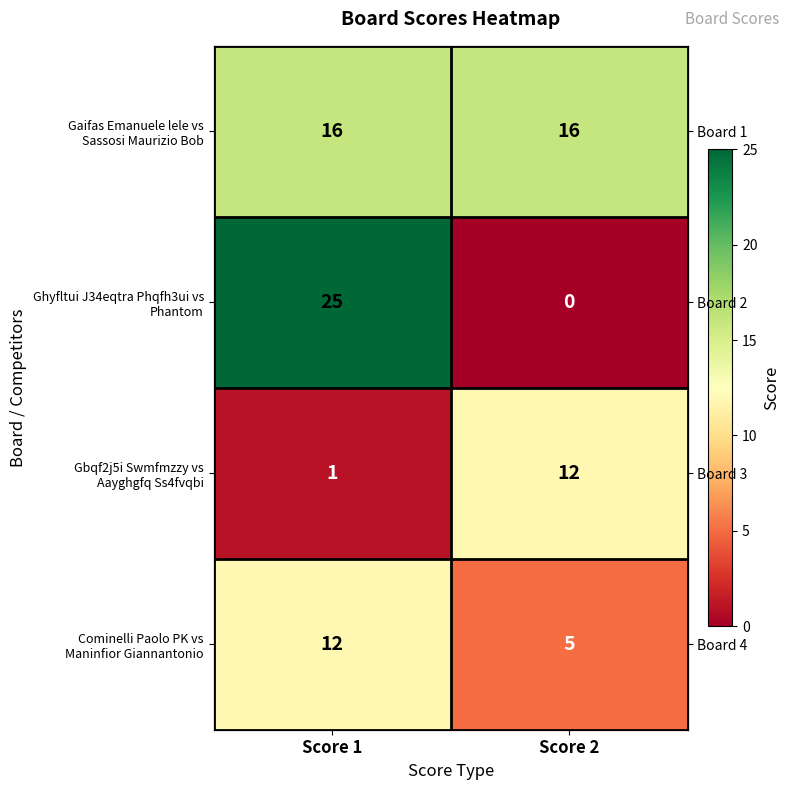

At which label does Gbqf2j5i Swmfmzzy vs Aayghgfq Ss4fvqbi reach its peak?

Score 2